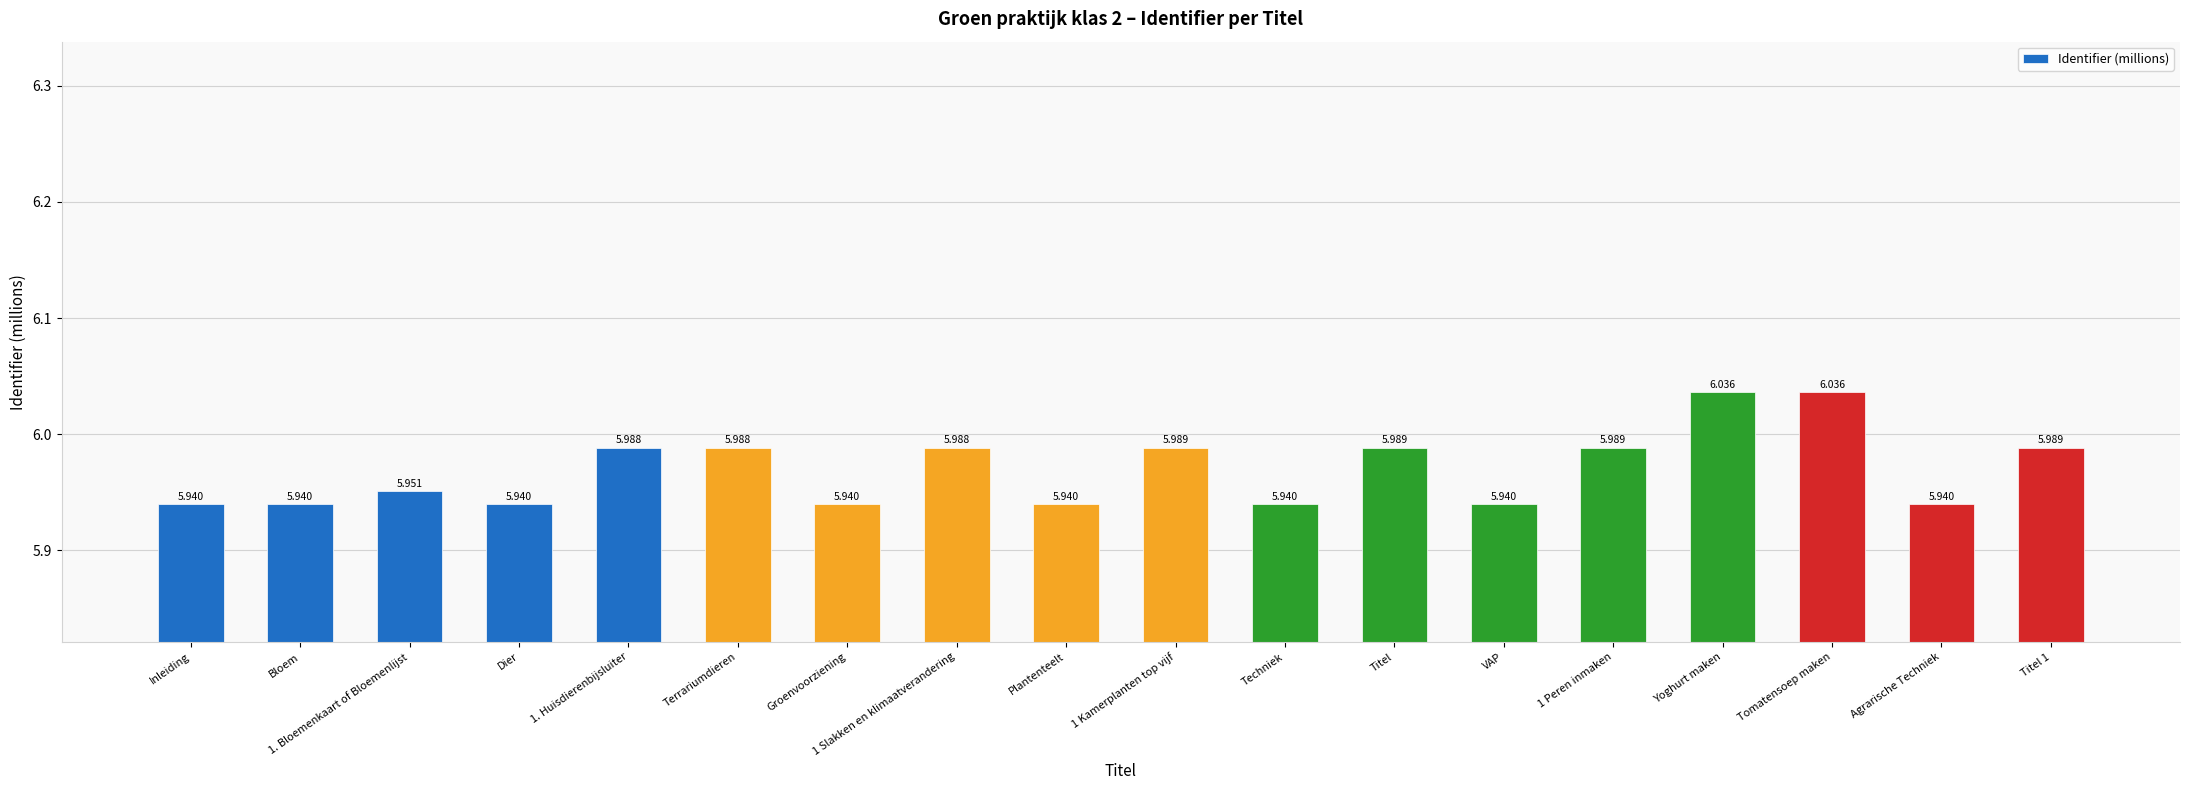

How many values are between 5 and 6?

16